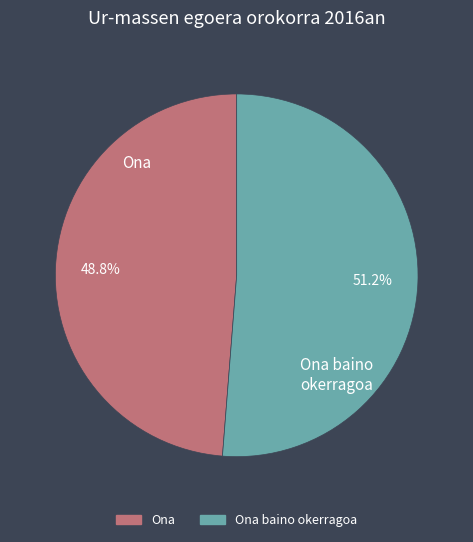

Rank the categories by value from lowest to highest.

Ona, Ona baino okerragoa